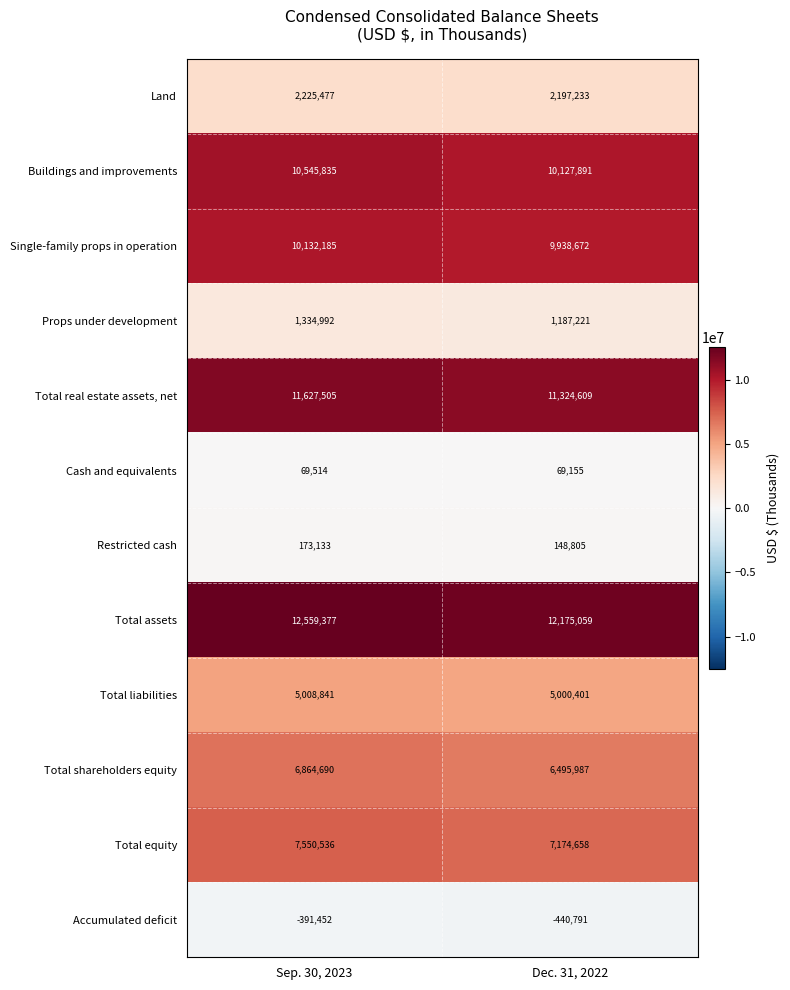

What is the total value across all series at Dec. 31, 2022?

65398900